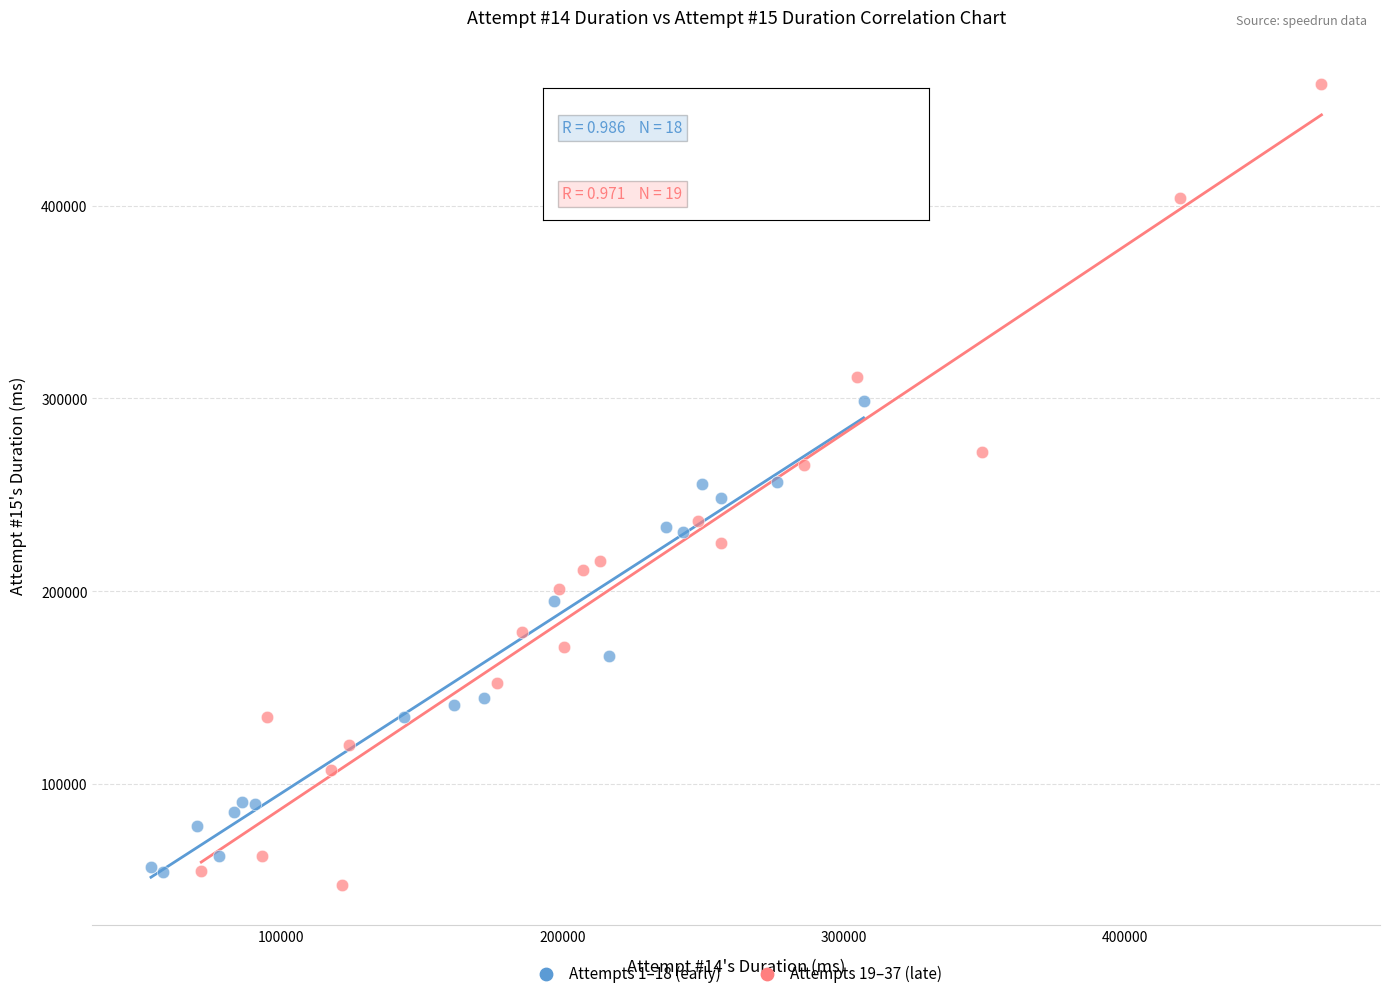

Which series reaches the maximum Y coordinate?

Attempts 19–37 (late)